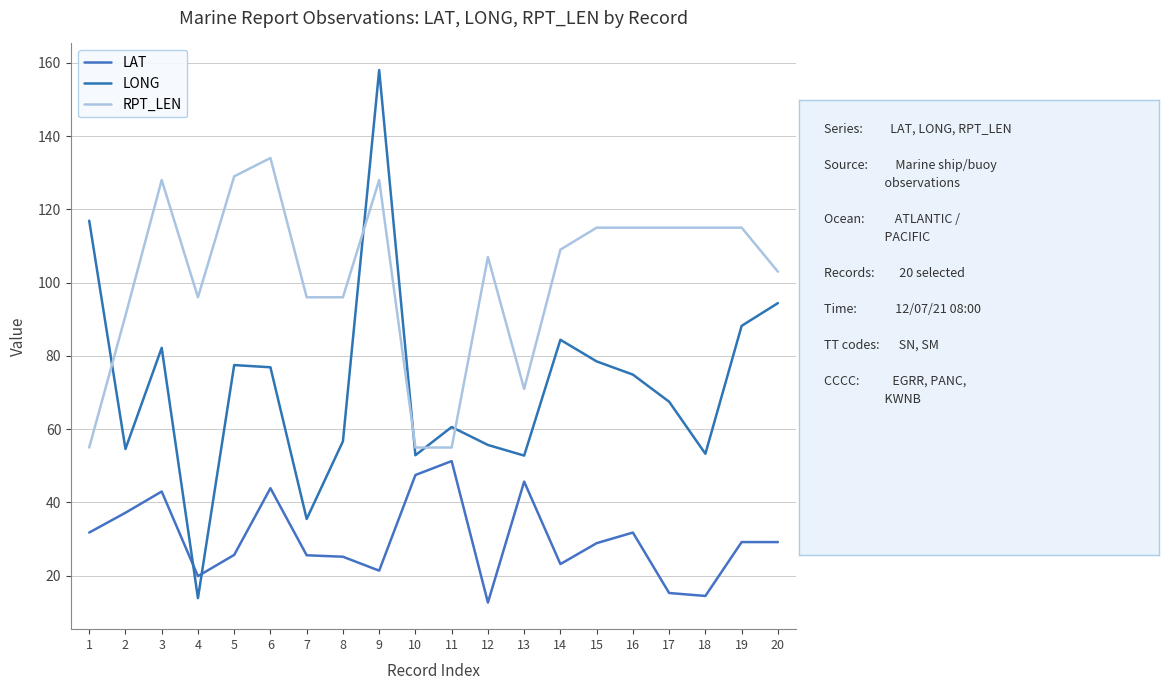

True or false: RPT_LEN and LAT intersect in this chart.

False